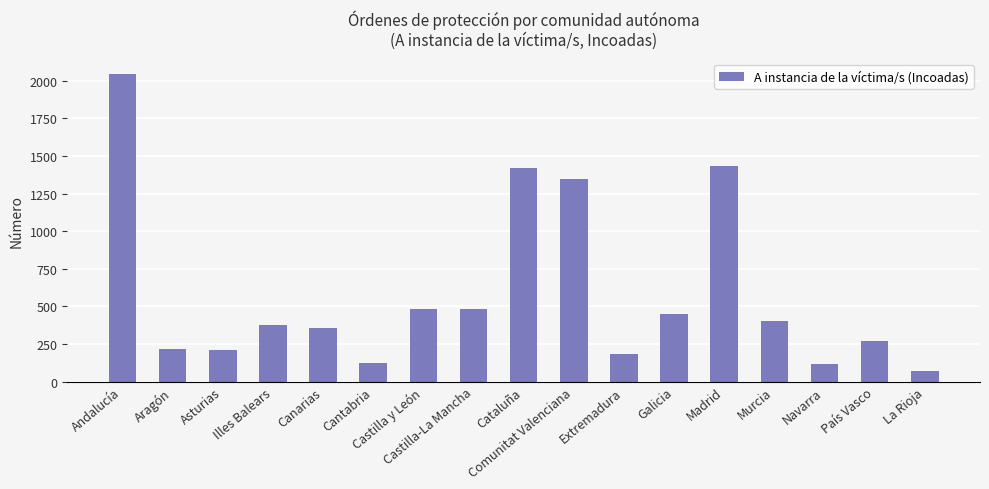

Which label corresponds to the largest value in the chart?

Andalucía